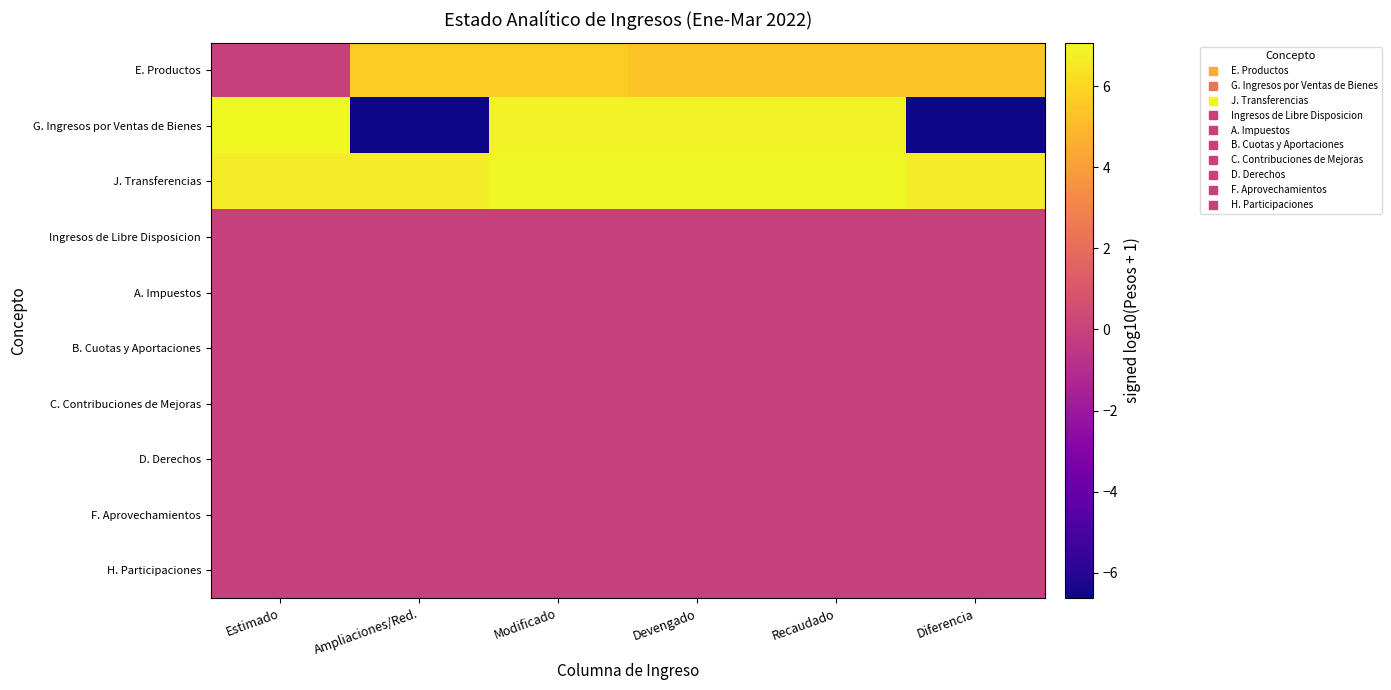

At Diferencia, list the series in order from smallest to largest.

G. Ingresos por Ventas de Bienes, Ingresos de Libre Disposicion, A. Impuestos, B. Cuotas y Aportaciones, C. Contribuciones de Mejoras, D. Derechos, F. Aprovechamientos, H. Participaciones, E. Productos, J. Transferencias